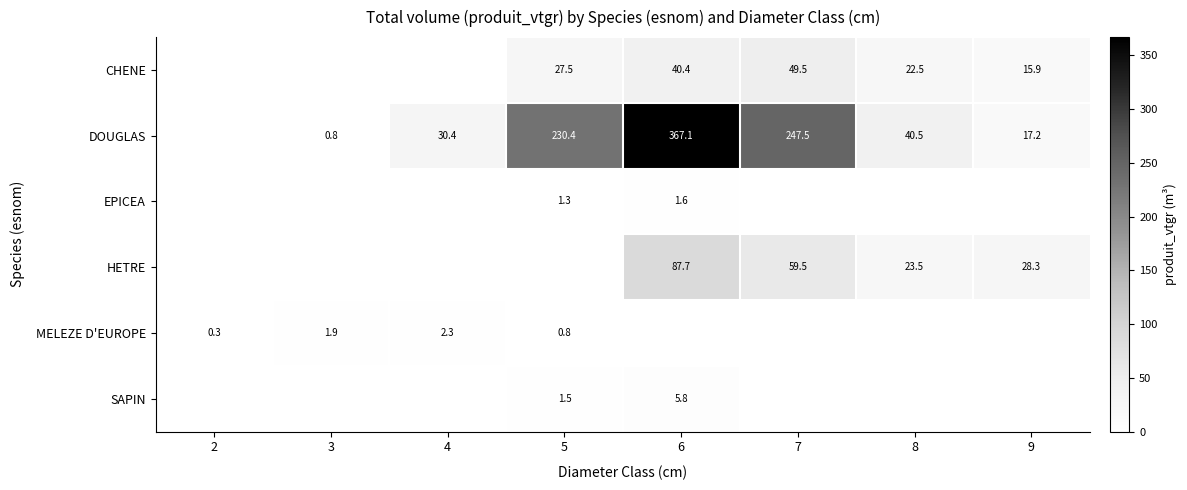

Which series has the largest total across all categories?

DOUGLAS